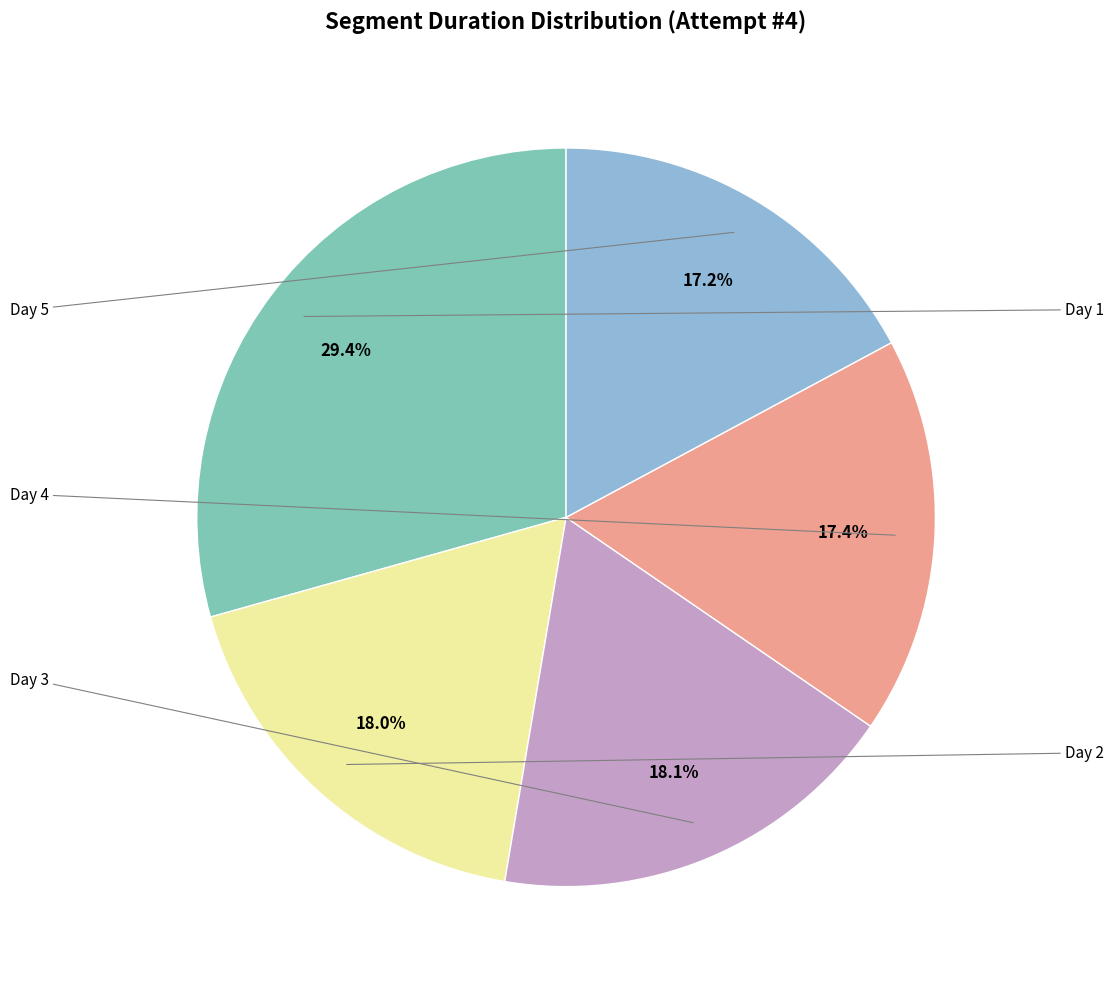

How many slices are in this pie chart?

5